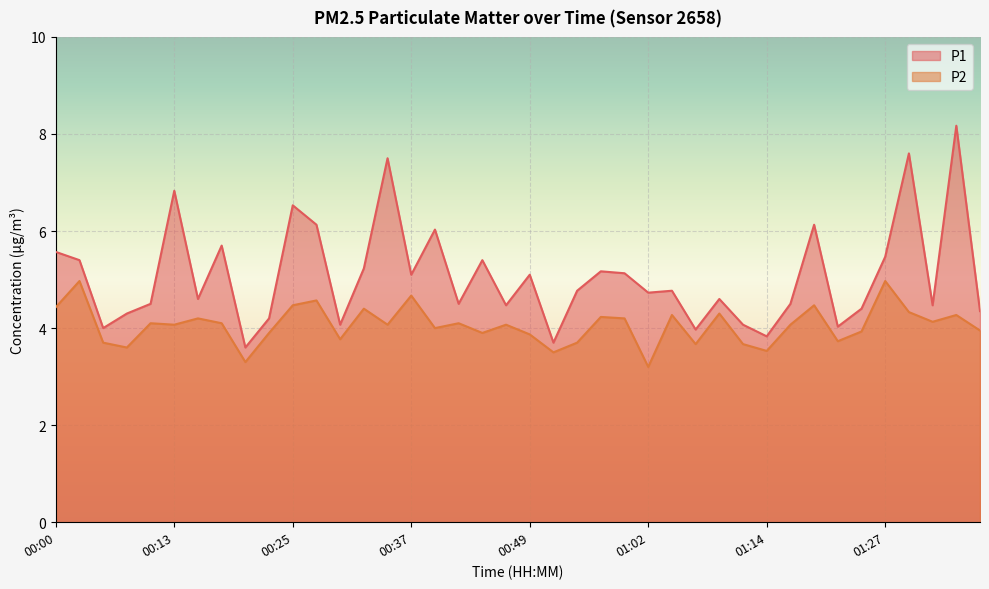

Which has a higher value, 01:09 or 00:03?

00:03